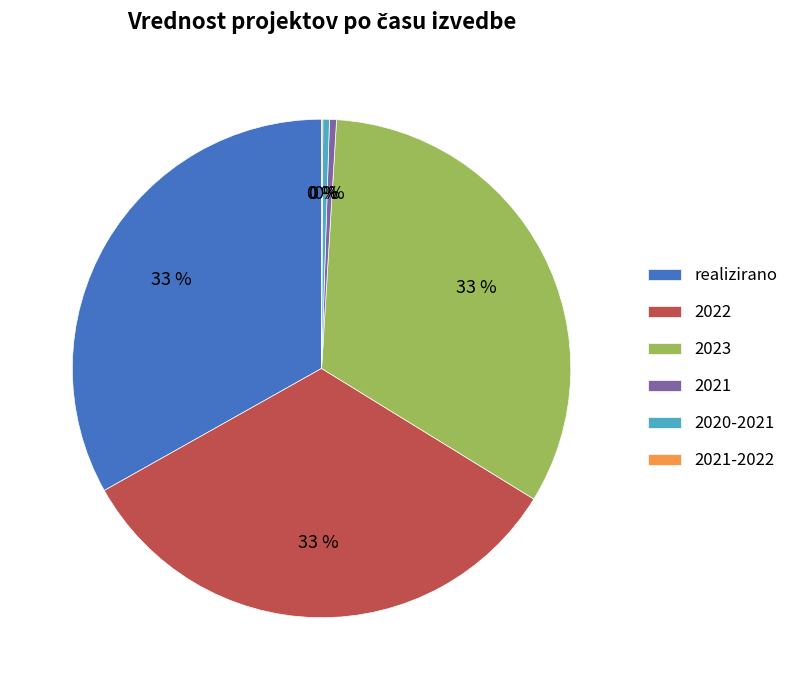

To the nearest percent, what is the average slice percentage?

17%